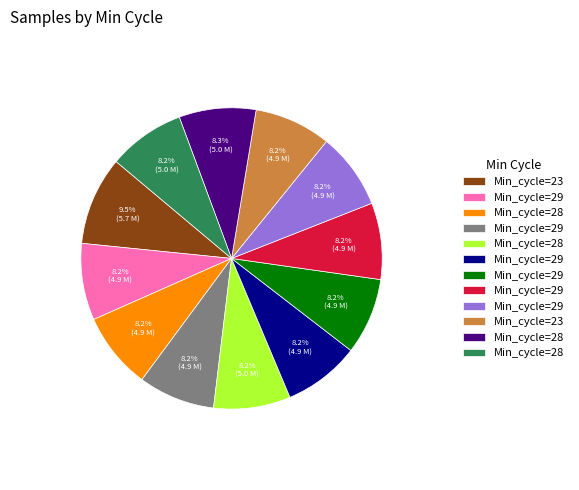

Count the number of slices in the pie.

12